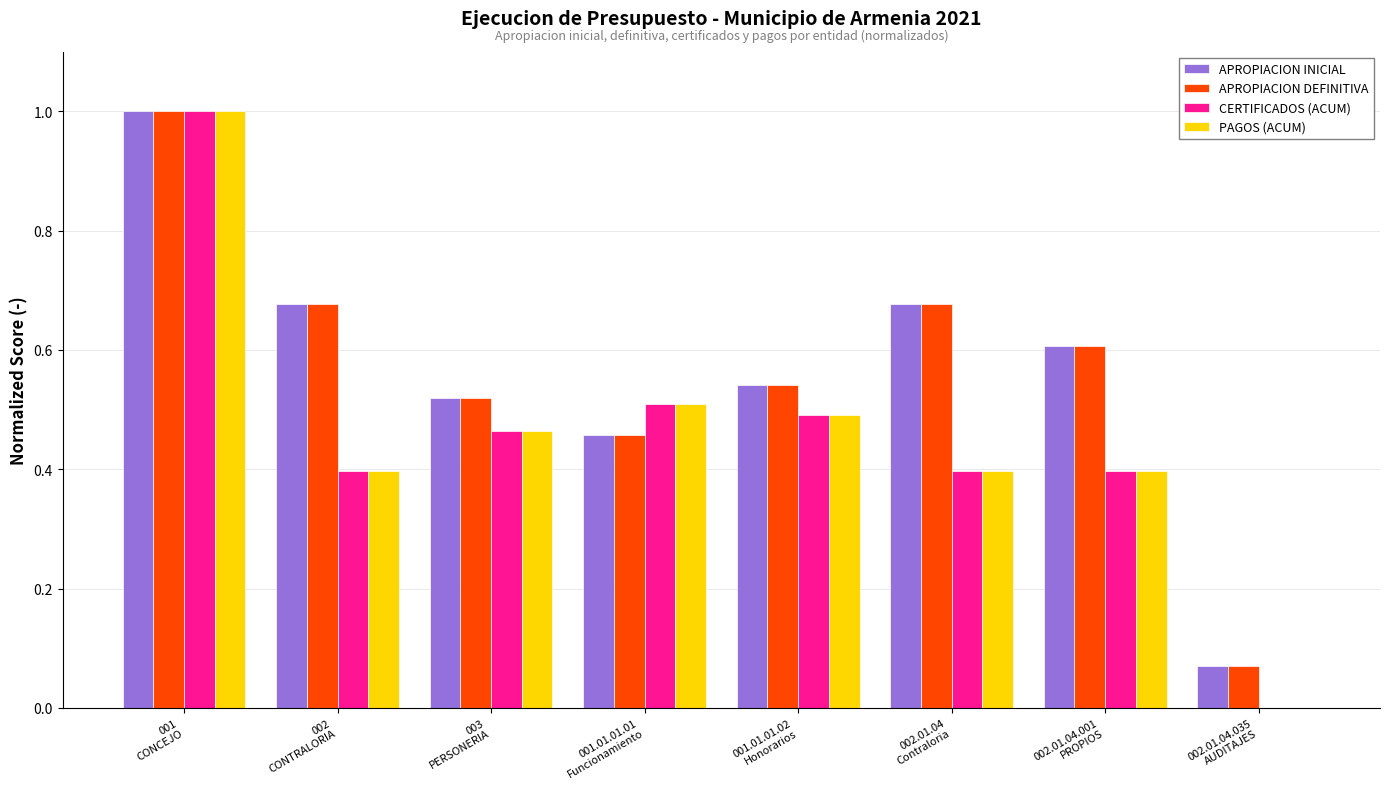

Where is APROPIACION DEFINITIVA nearest to the value 0?

002.01.04.035
AUDITAJES